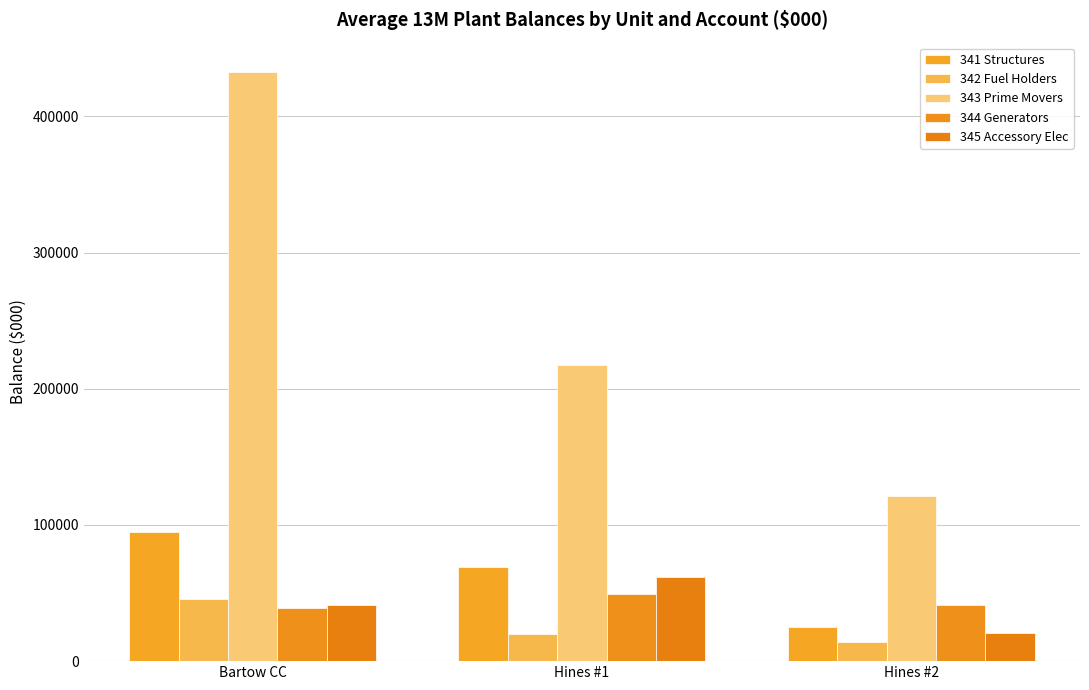

At how many categories does at least one series exceed 219212?

1